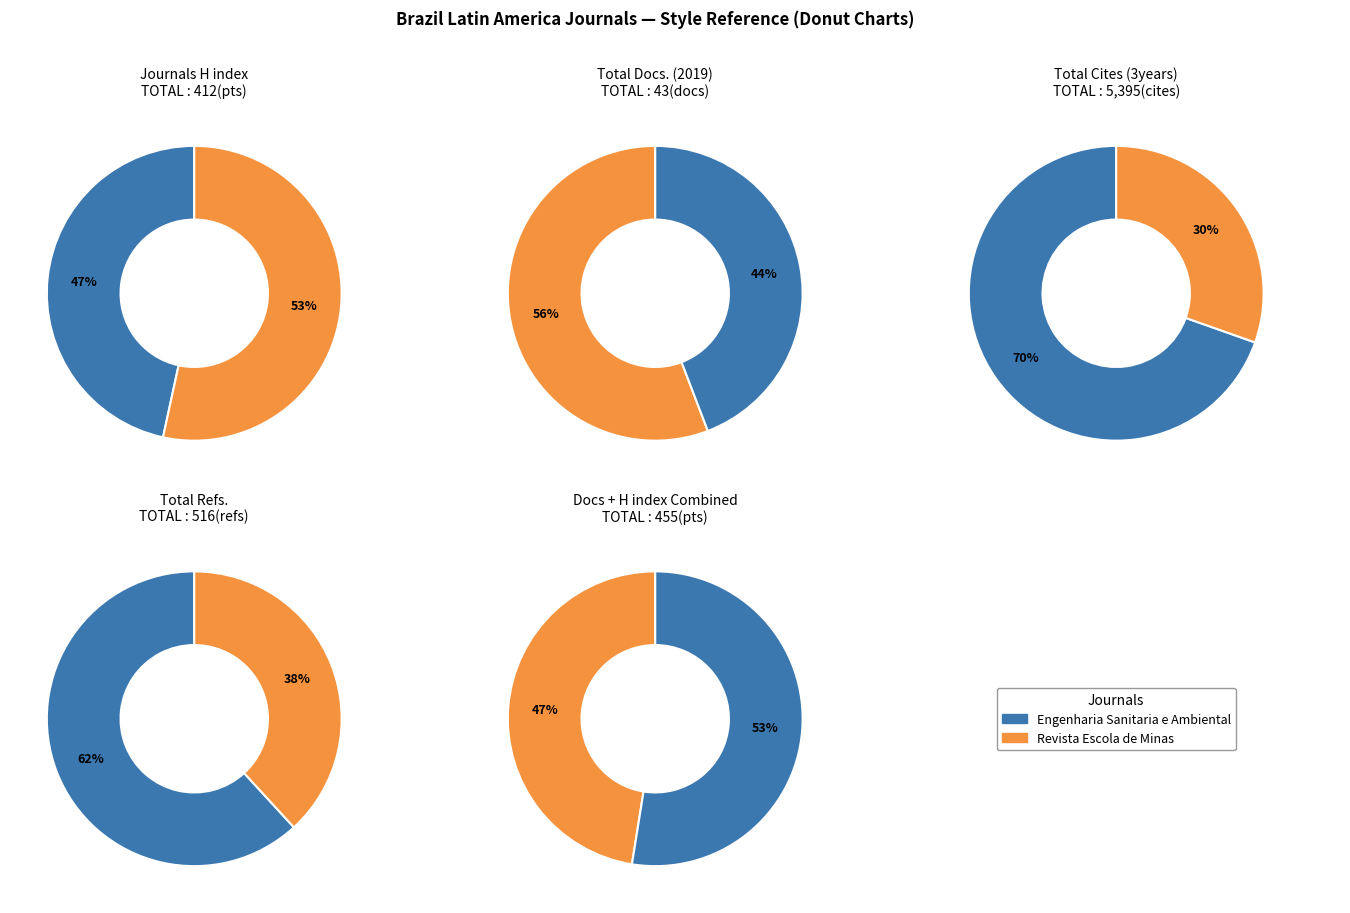

To the nearest percent, what percentage of the pie is Revista Escola de Minas?

30%